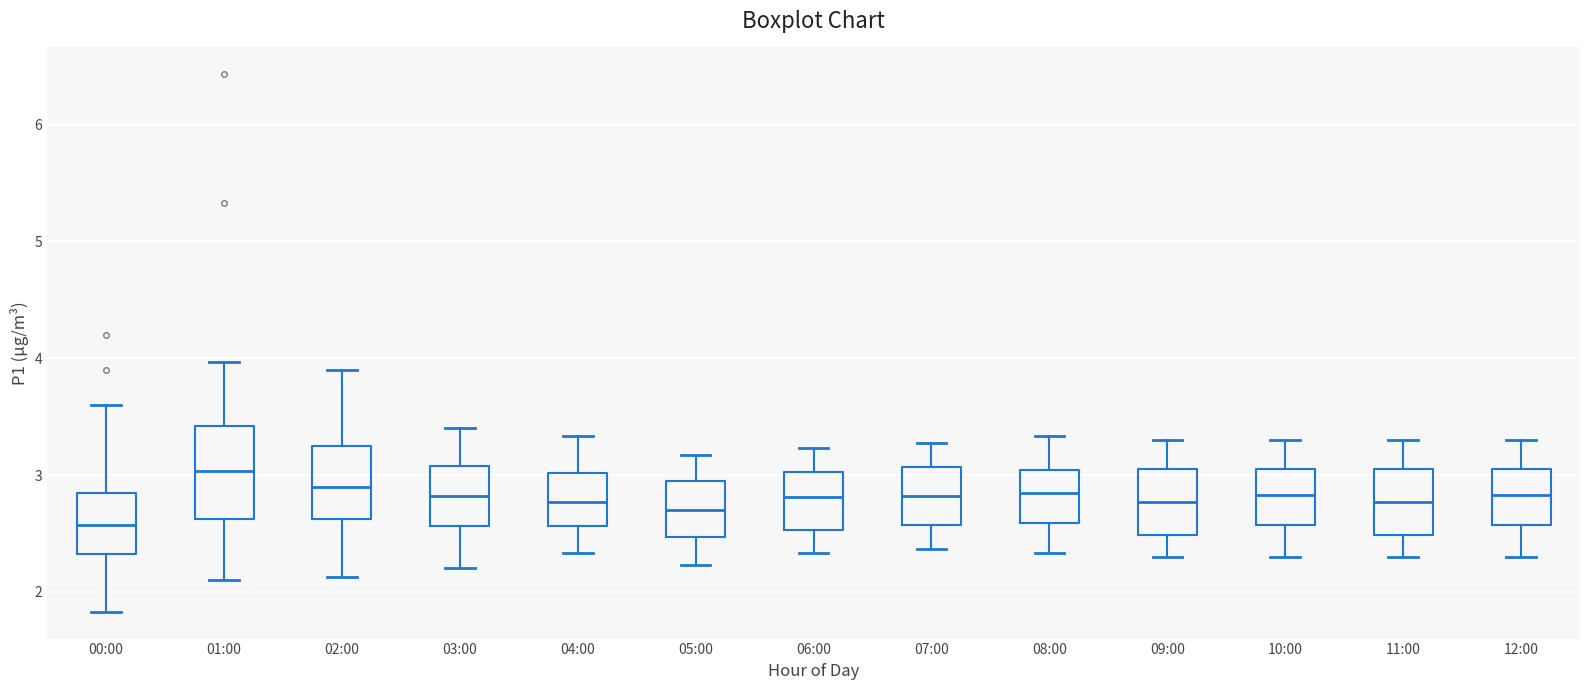

Comparing the boxes themselves (not the whiskers), which one is the tallest?

01:00